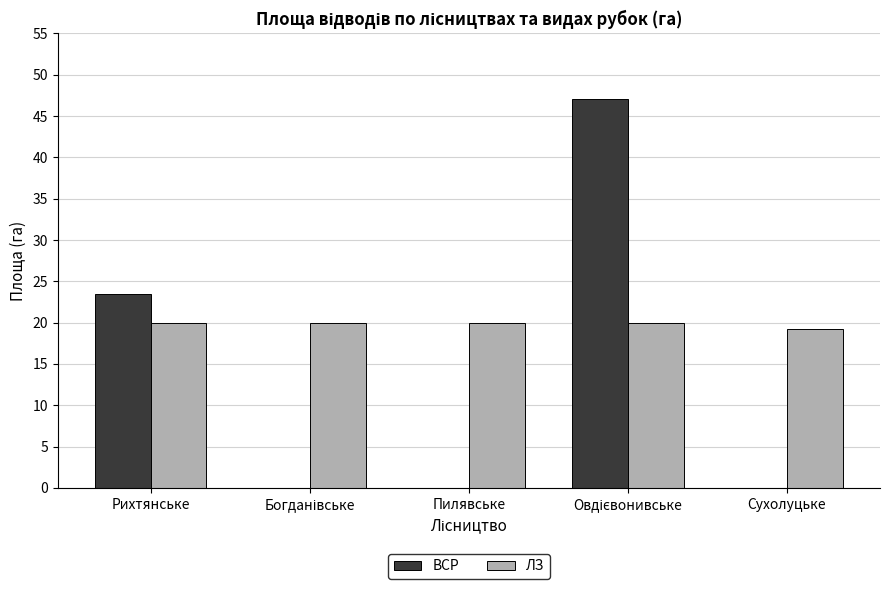

What is the maximum value for ЛЗ?

20.0